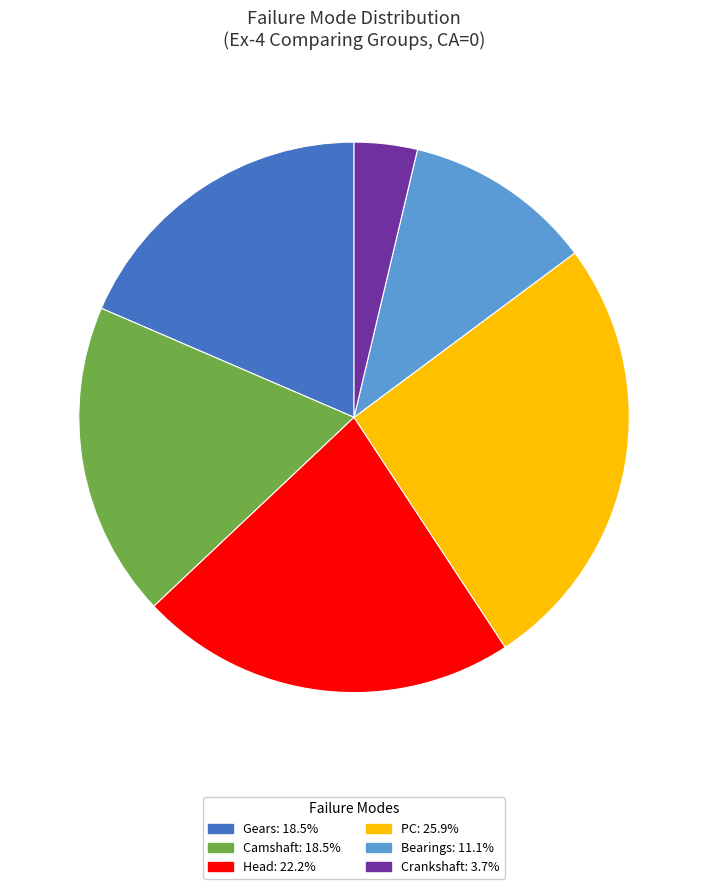

Is the sum of Head and PC greater than half?

No